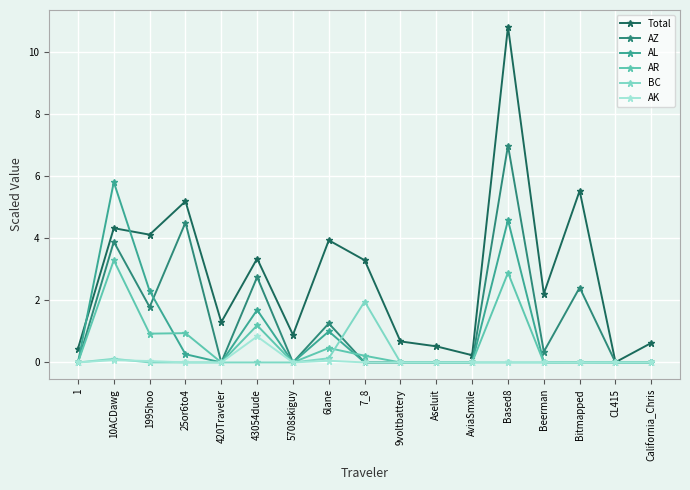

What is the label of the 15th point from the left?

Bitmapped